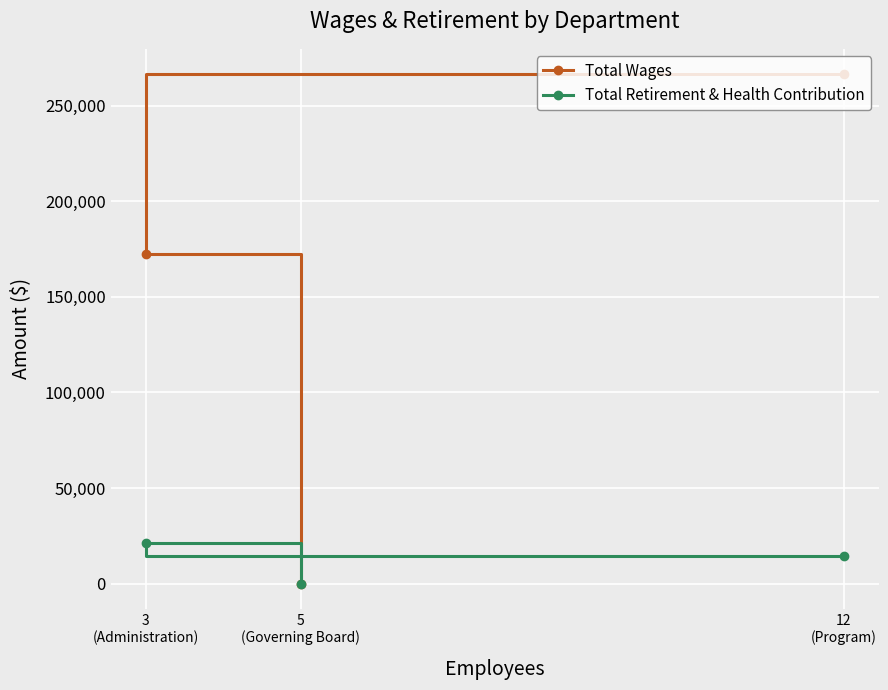

Rank the series by their average value, from lowest to highest.

Total Retirement & Health Contribution, Total Wages